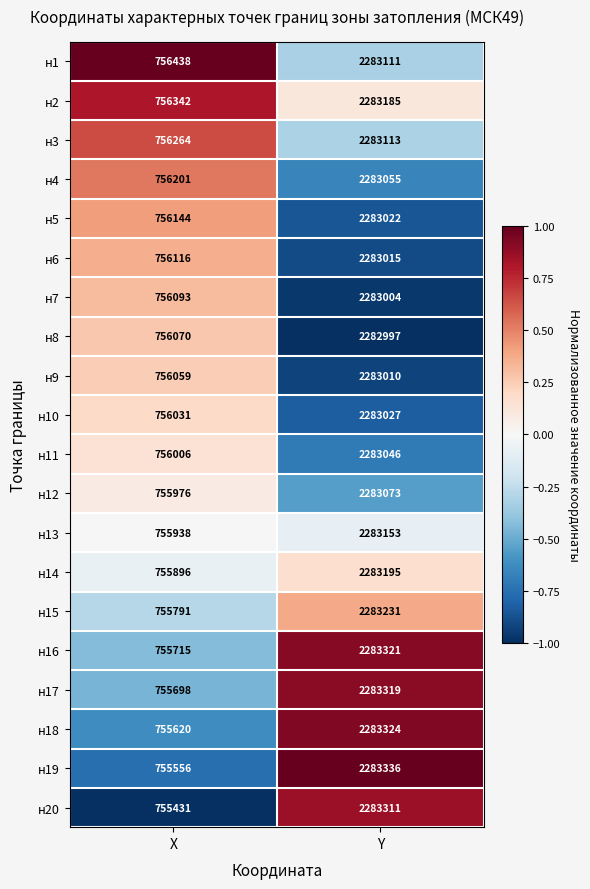

Which series has the largest total across all categories?

н1